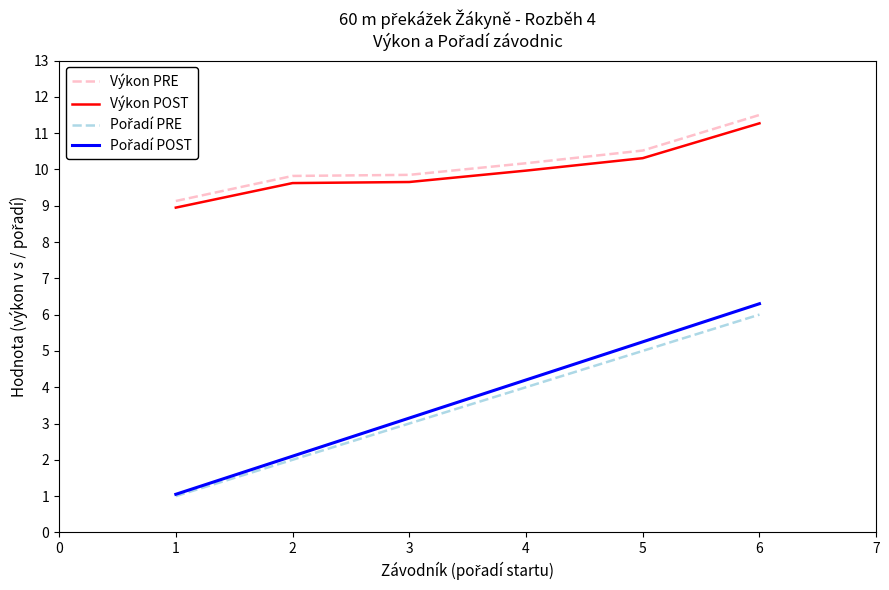

What is the maximum value for Výkon PRE?

11.5